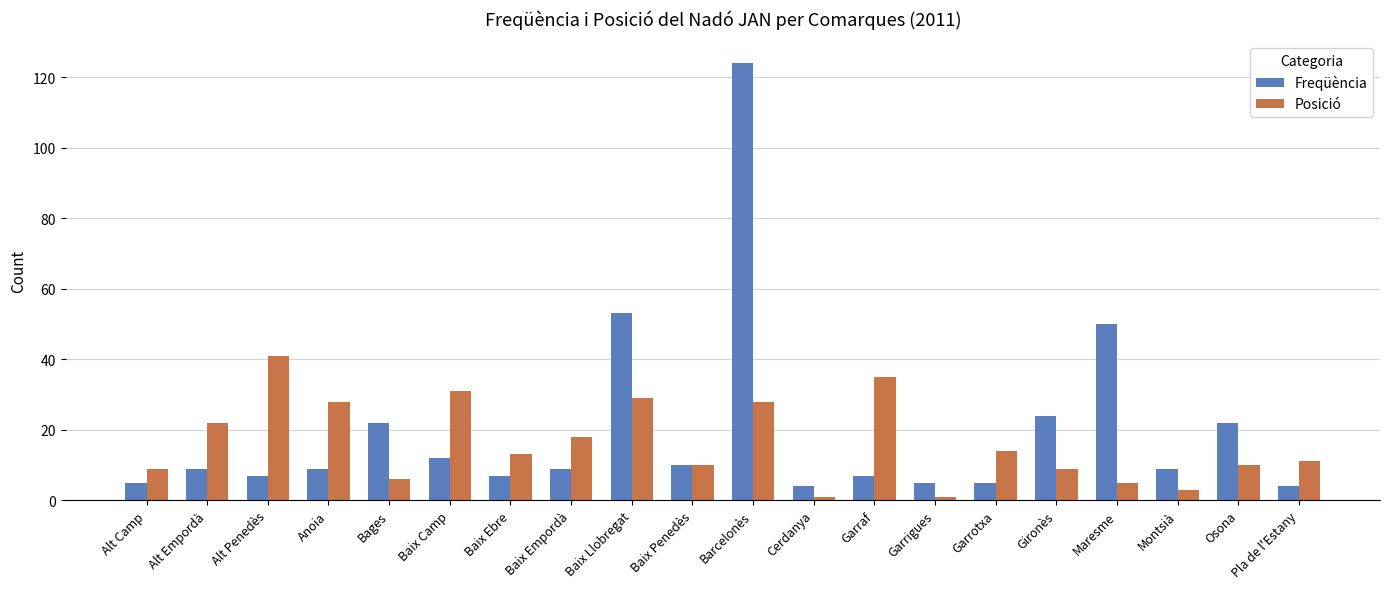

Which series has the widest spread of values?

Freqüència